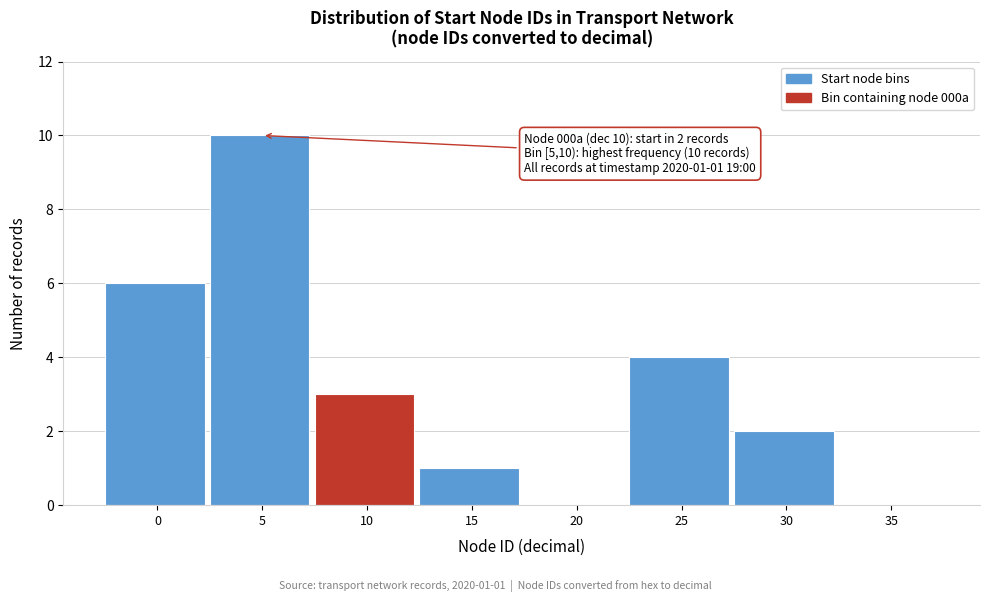

Reading left to right, extract all data points from this chart.

0=6	5=10	10=3	15=1	20=0	25=4	30=2	35=0